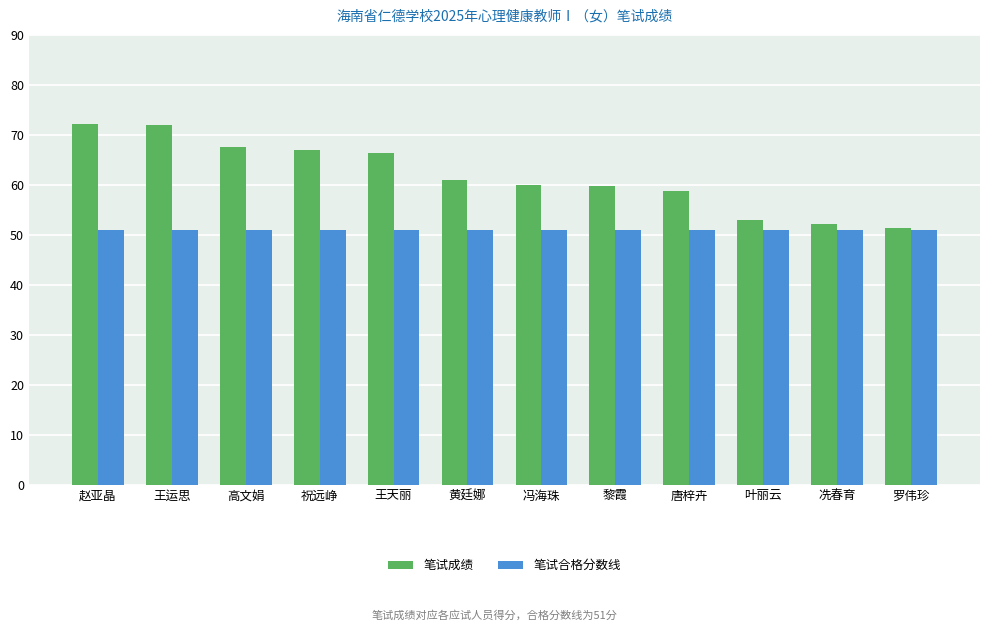

How many bars are there in total?

24